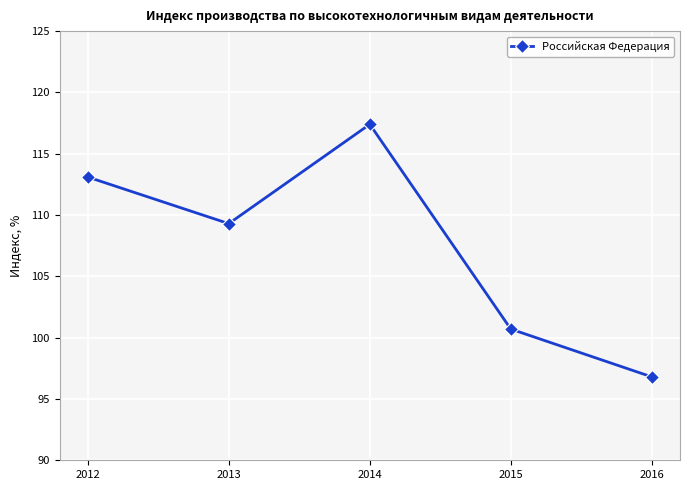

What is the change in value from 2014 to 2015?

-16.7